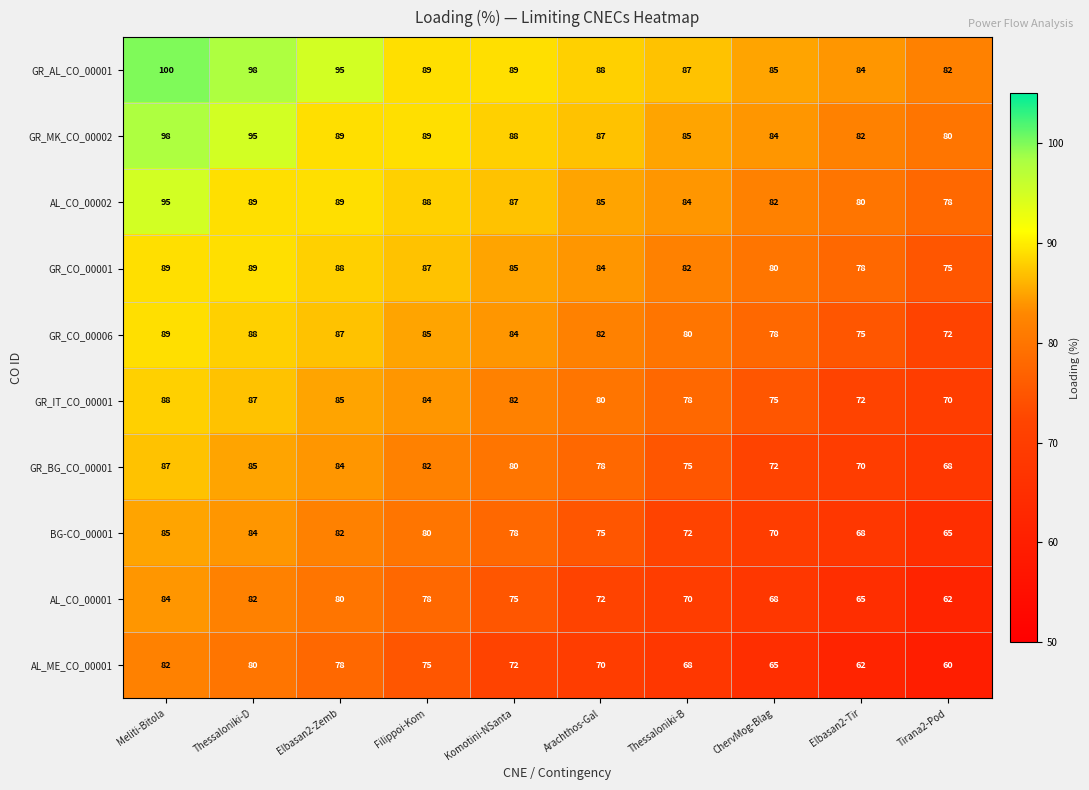

Between Meliti-Bitola and ChervMog-Blag, which series saw the biggest shift?

AL_ME_CO_00001